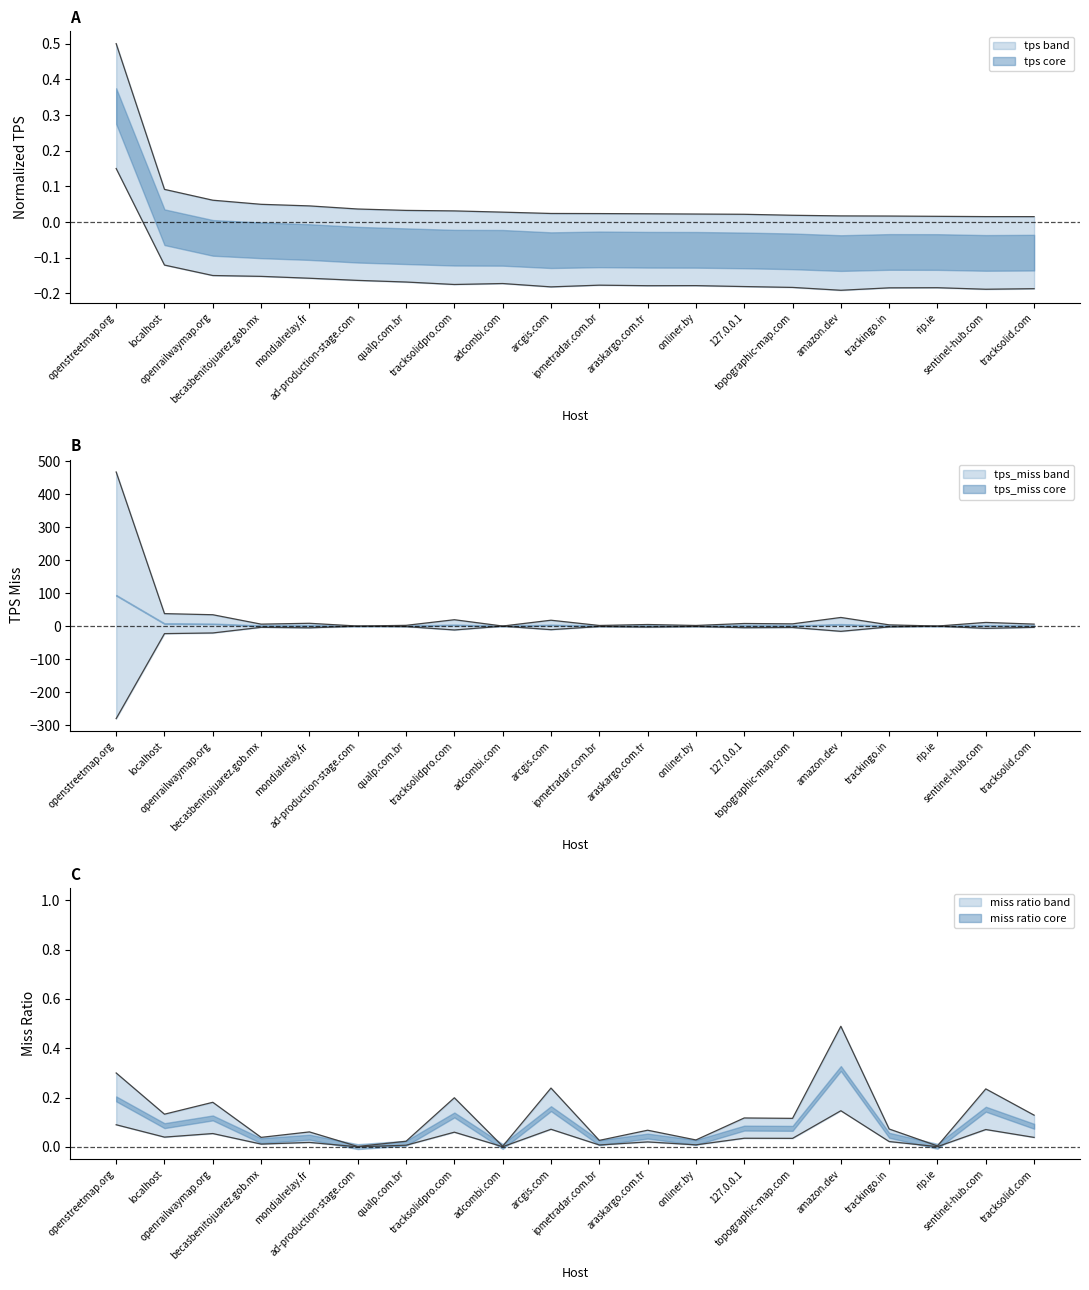

Rank the series at rip.ie from highest to lowest value.

tps_miss, tps